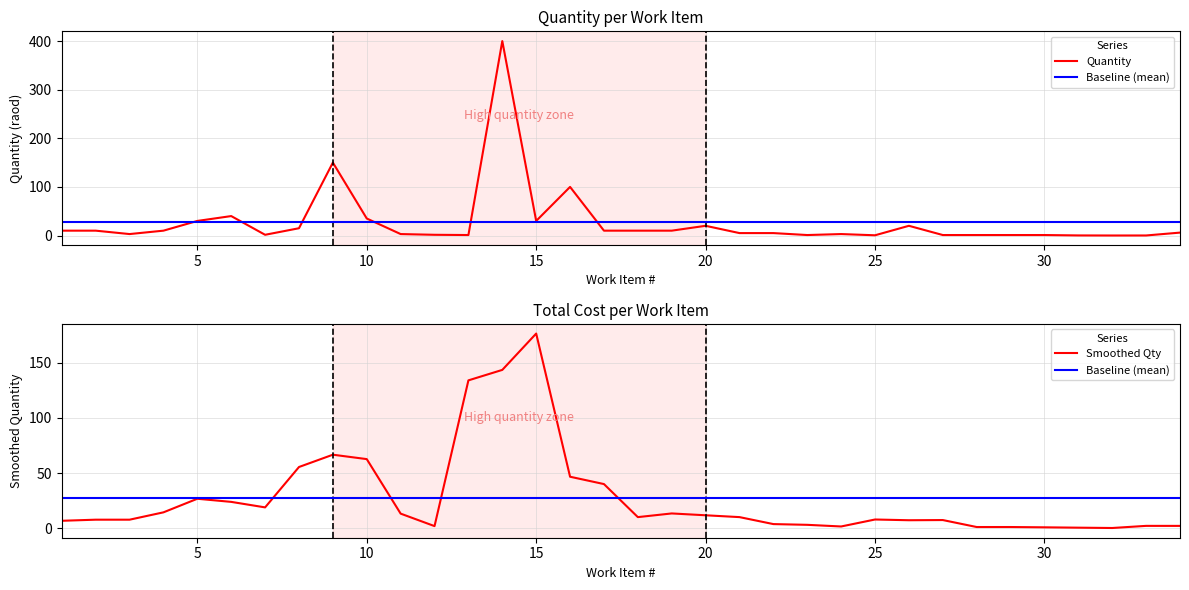

Read the Quantity value at 30.

1.0